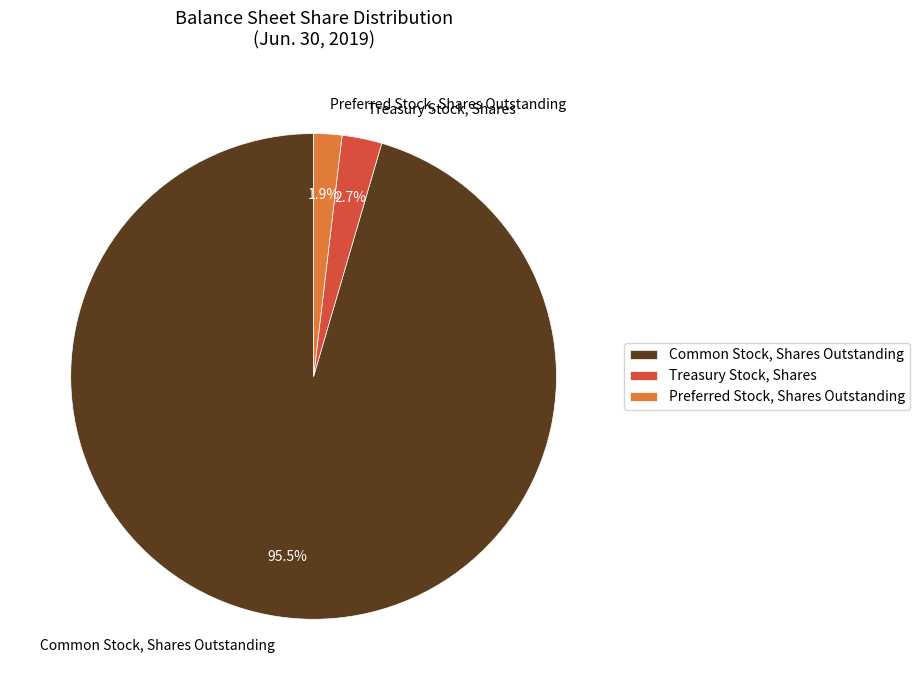

What is the largest slice in the pie chart?

Common Stock, Shares Outstanding